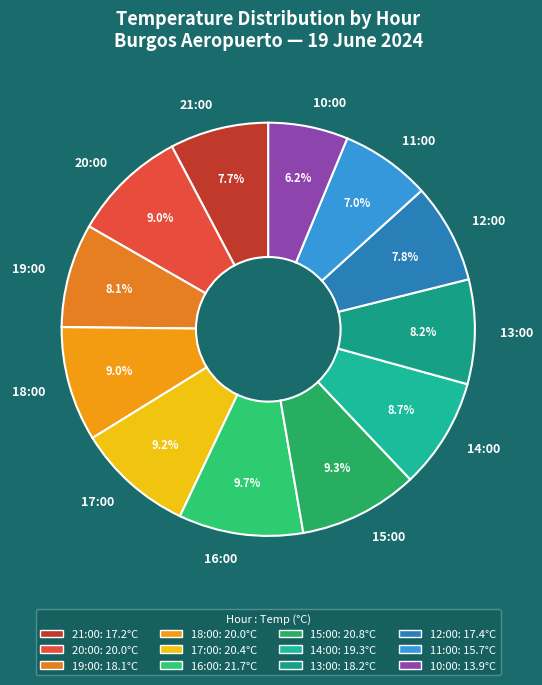

True or false: 21:00 accounts for 8% of the total.

True